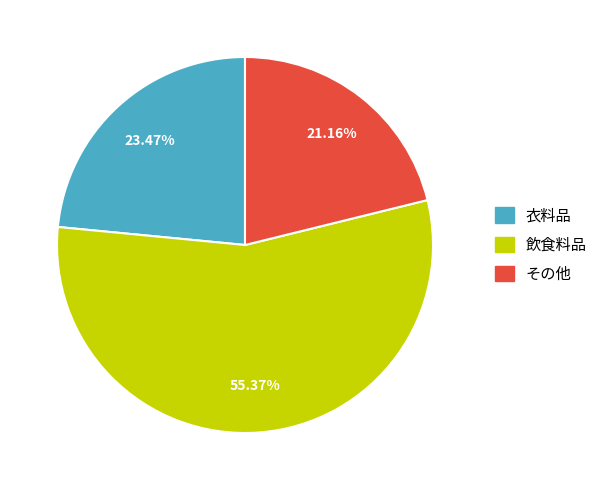

To the nearest percent, what is the combined percentage of その他 and 衣料品?

45%